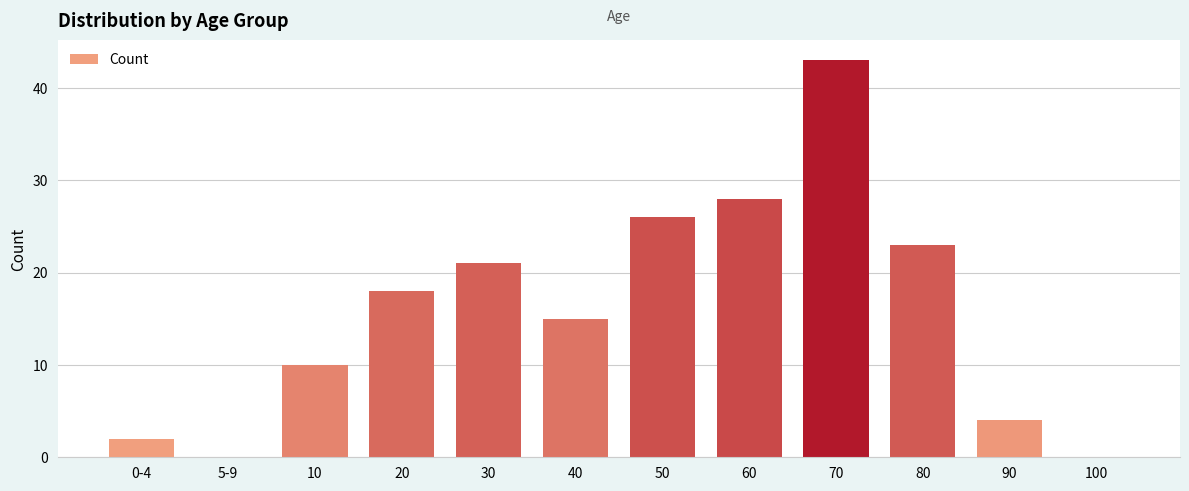

What is the sum of all values?

190